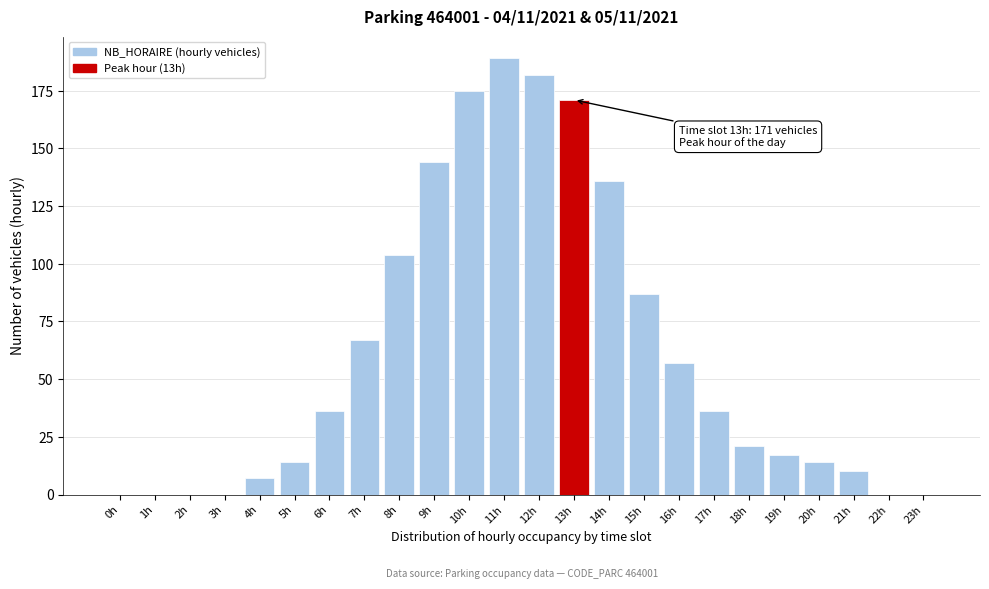

Reading right to left, transcribe all the data shown in this chart.

23h=0	22h=0	21h=10	20h=14	19h=17	18h=21	17h=36	16h=57	15h=87	14h=136	13h=171	12h=182	11h=189	10h=175	9h=144	8h=104	7h=67	6h=36	5h=14	4h=7	3h=0	2h=0	1h=0	0h=0